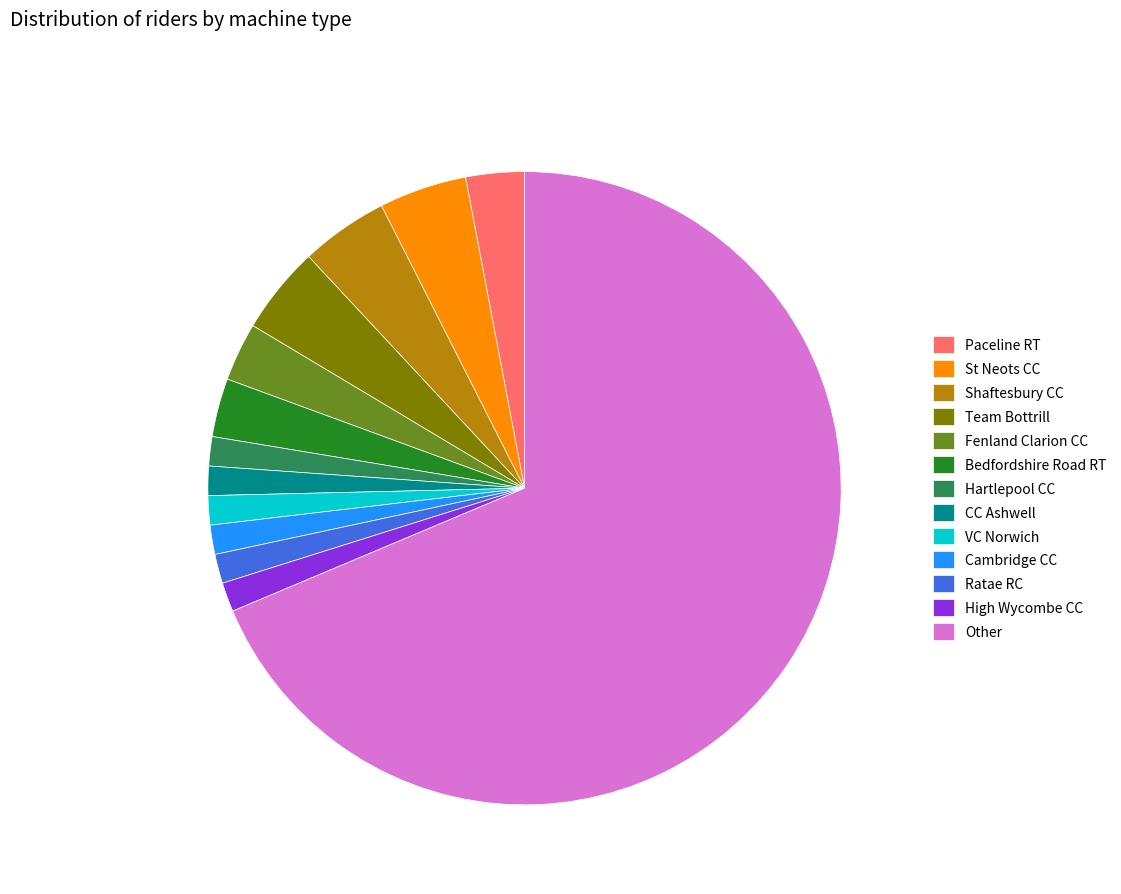

Count the number of slices in the pie.

13